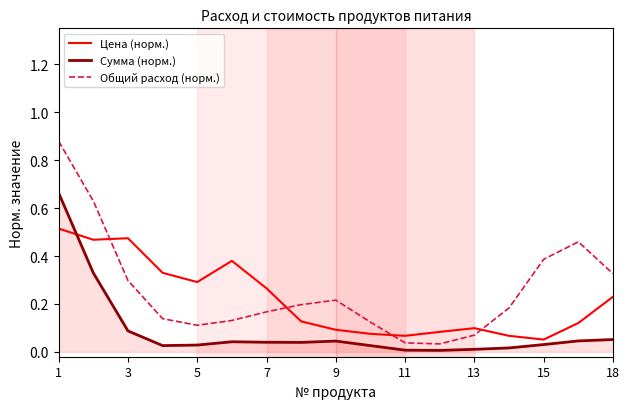

What are all the series names shown in the legend?

Цена (норм.), Сумма (норм.), Общий расход (норм.)